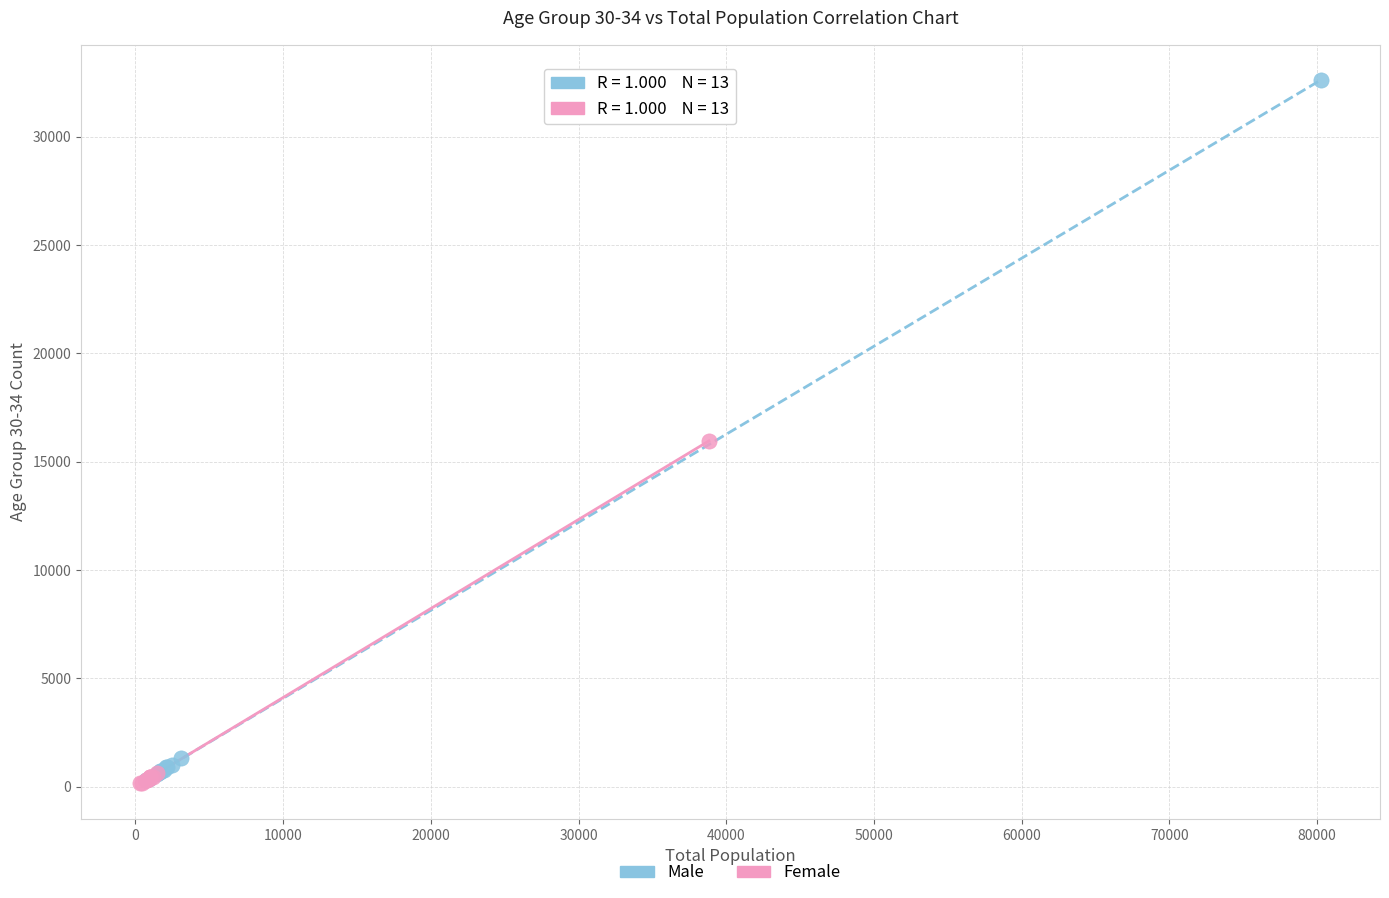

Which series has the largest Y range (max minus min)?

Male